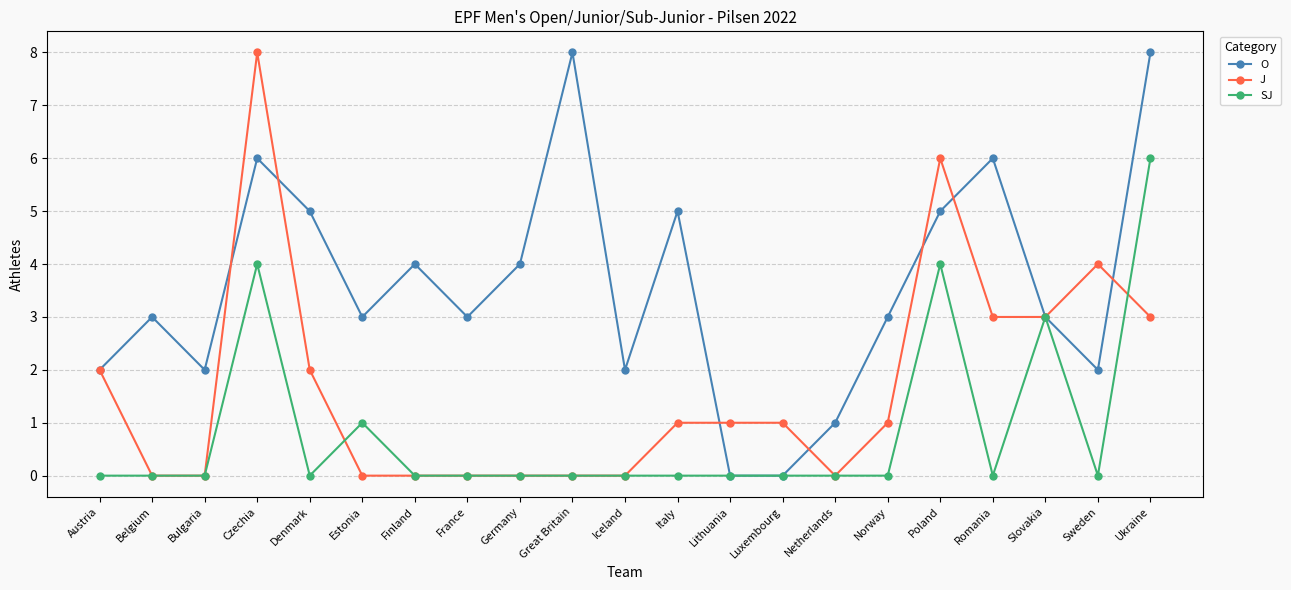

What is the total value across all series at Slovakia?

9